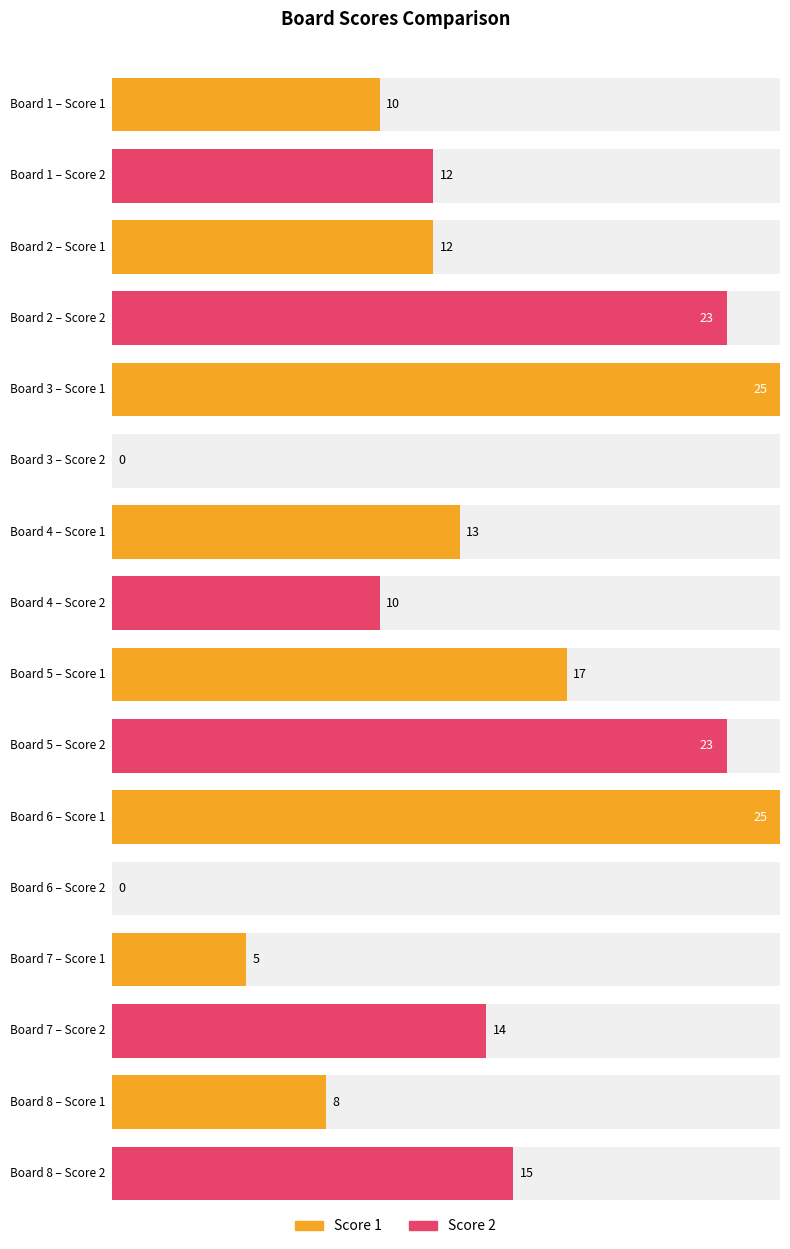

Is it true that Score 2 equals 14 at Board 7?

True